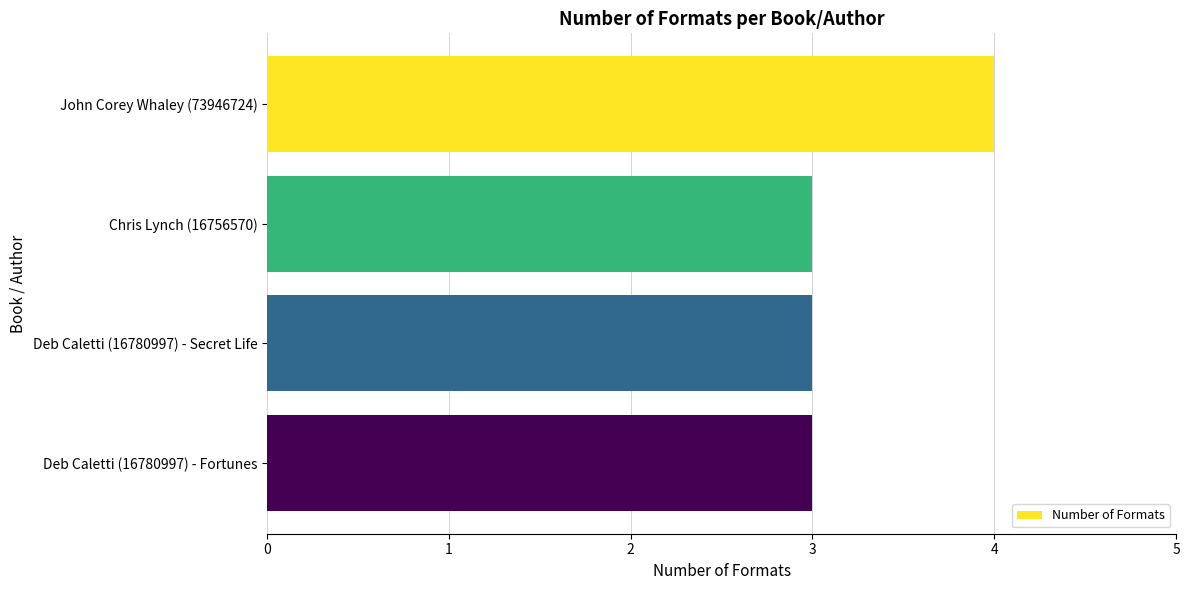

What is the difference between the maximum and second lowest values?

1